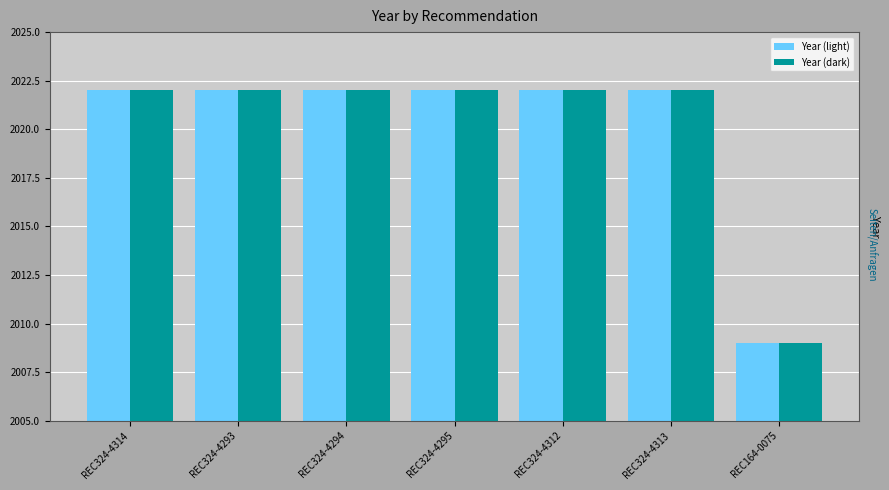

What is the value of the Year (dark) bar at the 6th from the left?

2022